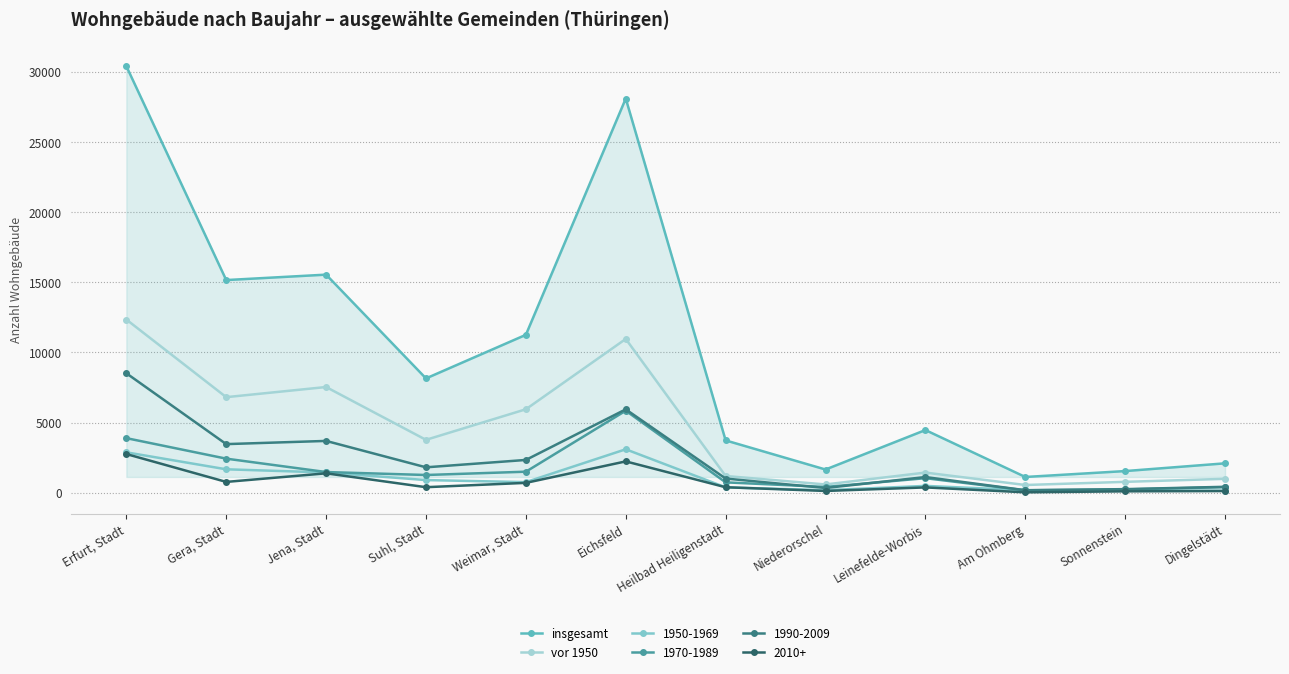

Does the chart display data point markers on the line(s)?

Yes